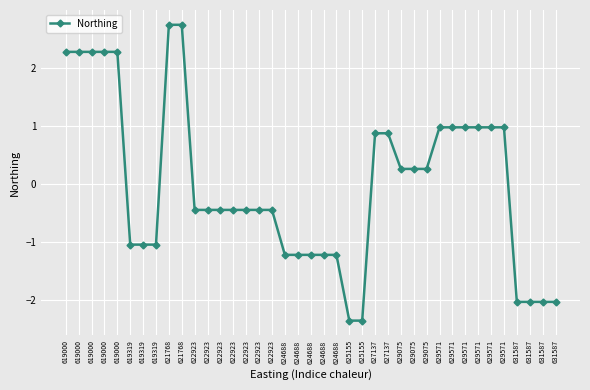

Between 629075 and 629571, which is larger?

629571